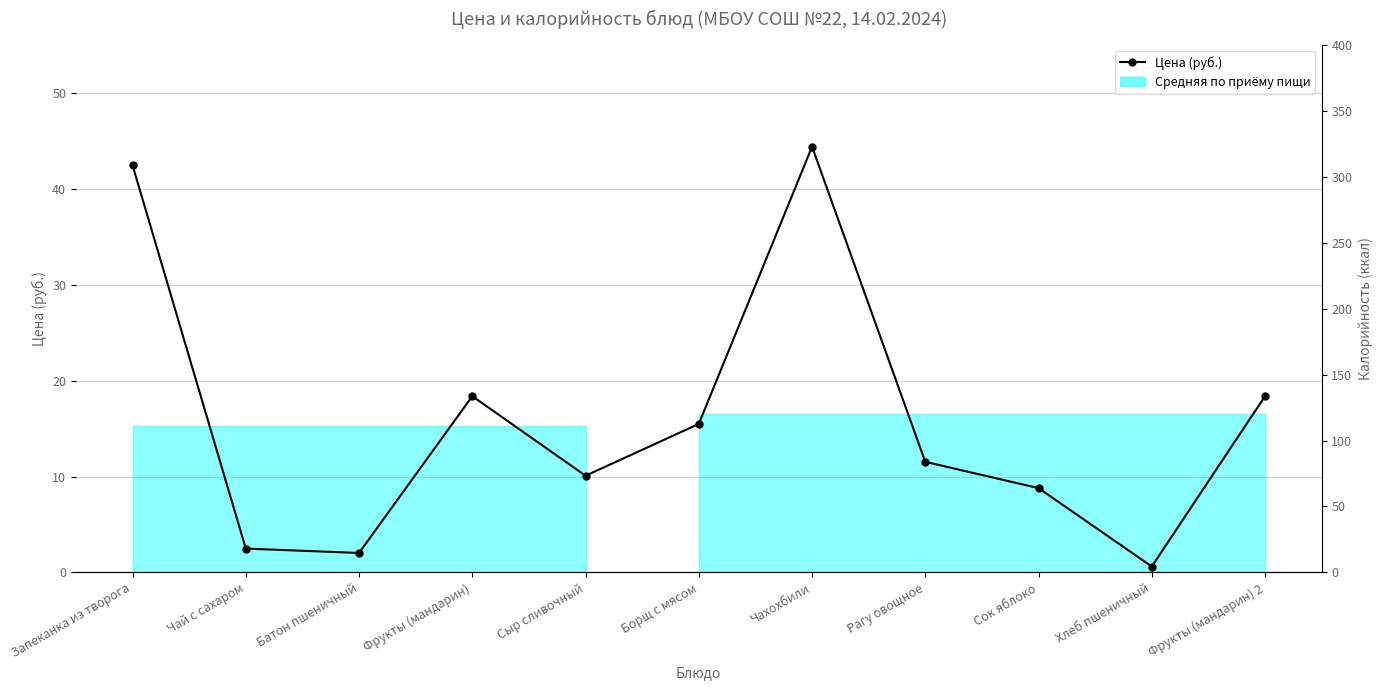

What is the value of the Калорийность (ккал) point at the 4th from the left?

37.0